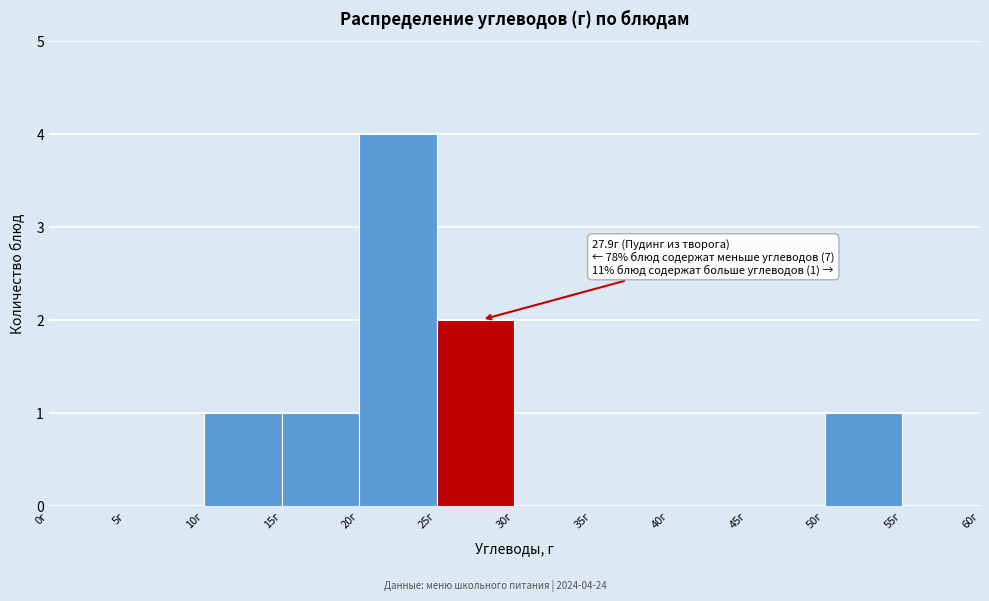

Which range on the x-axis has the tallest bar?

20 to 25